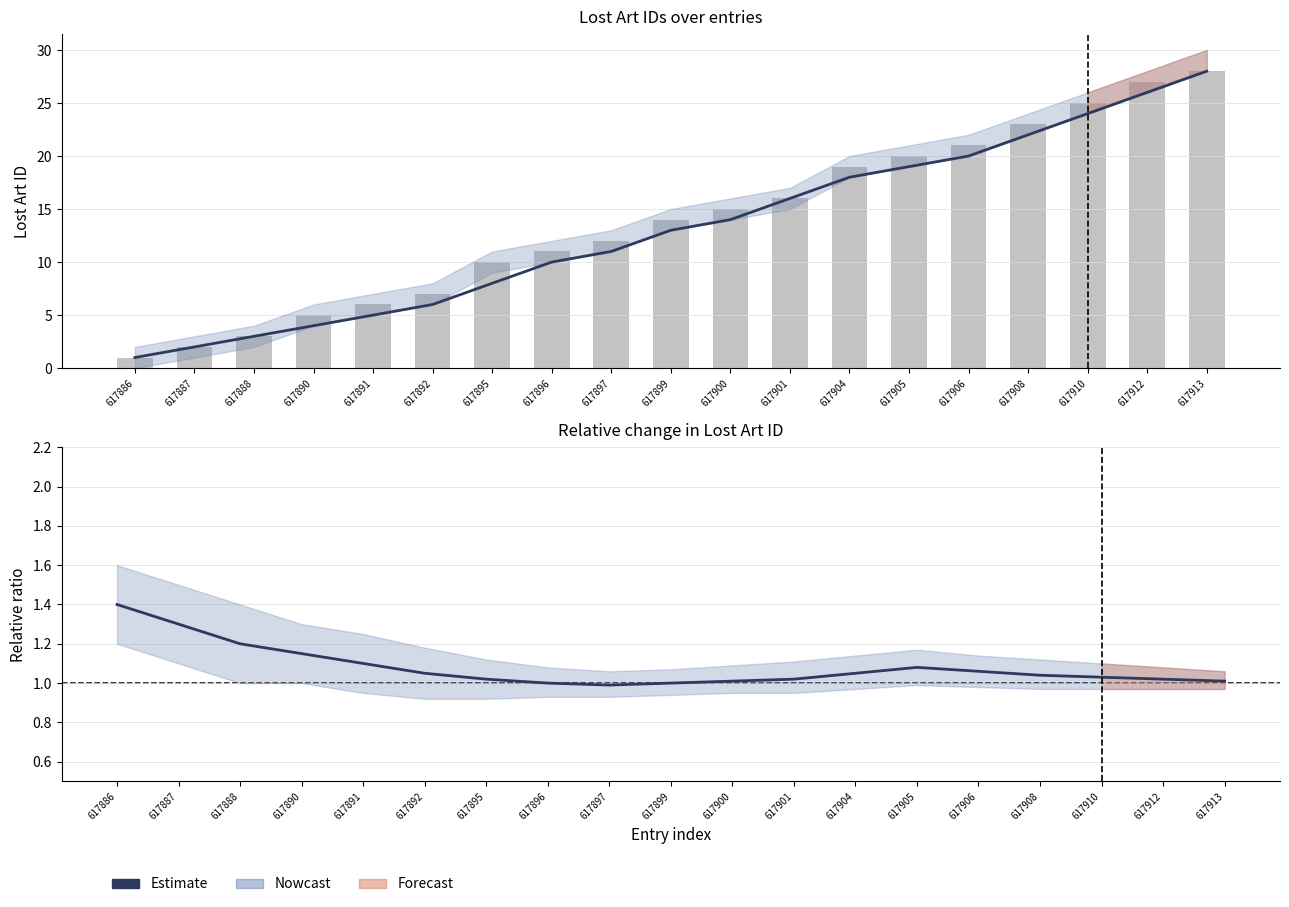

Reading left to right, list all the values displayed in this chart.

Smoothed: 1.0	2.0	3.0	4.0	5.0	6.0	8.0	10.0	11.0	13.0	14.0	16.0	18.0	19.0	20.0	22.0	24.0	26.0	28.0
Lost Art ID: 1.0	2.0	3.0	5.0	6.0	7.0	10.0	11.0	12.0	14.0	15.0	16.0	19.0	20.0	21.0	23.0	25.0	27.0	28.0
Estimate: 1.4	1.3	1.2	1.1	1.1	1.1	1.0	1.0	1.0	1.0	1.0	1.0	1.1	1.1	1.1	1.0	1.0	1.0	1.0